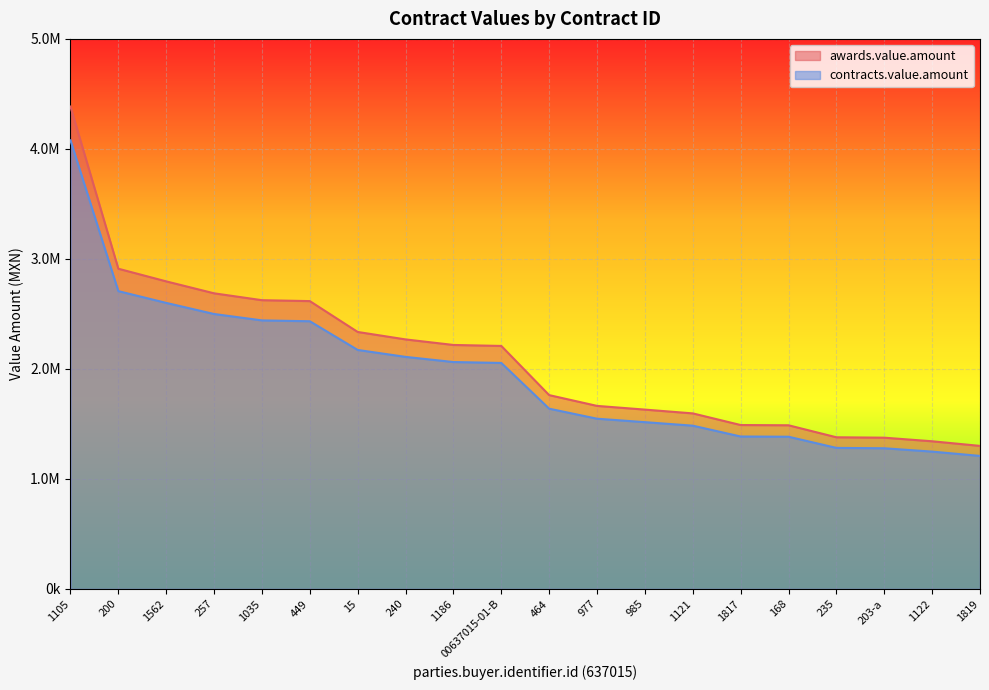

What is the value of the awards.value.amount point at the 9th from the left?

2217600.0